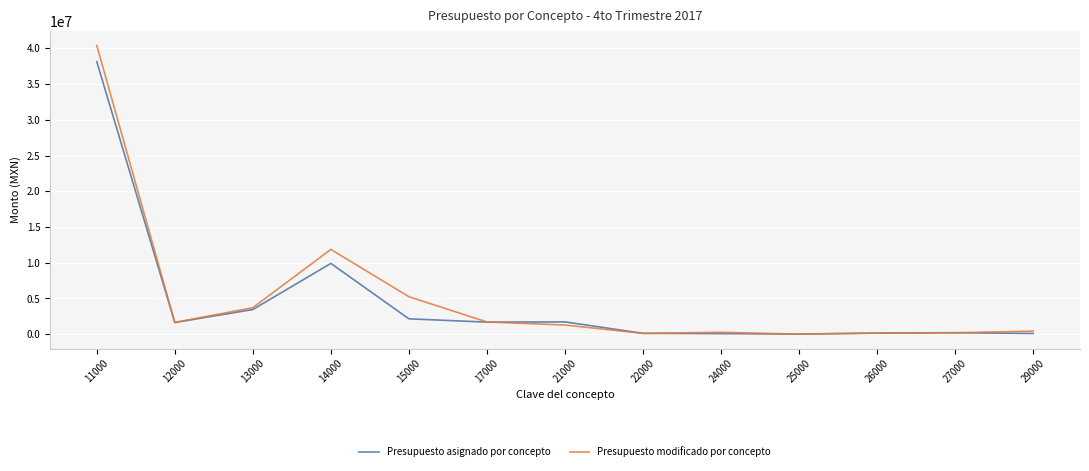

Between 13000 and 27000, which series saw the biggest shift?

Presupuesto modificado por concepto